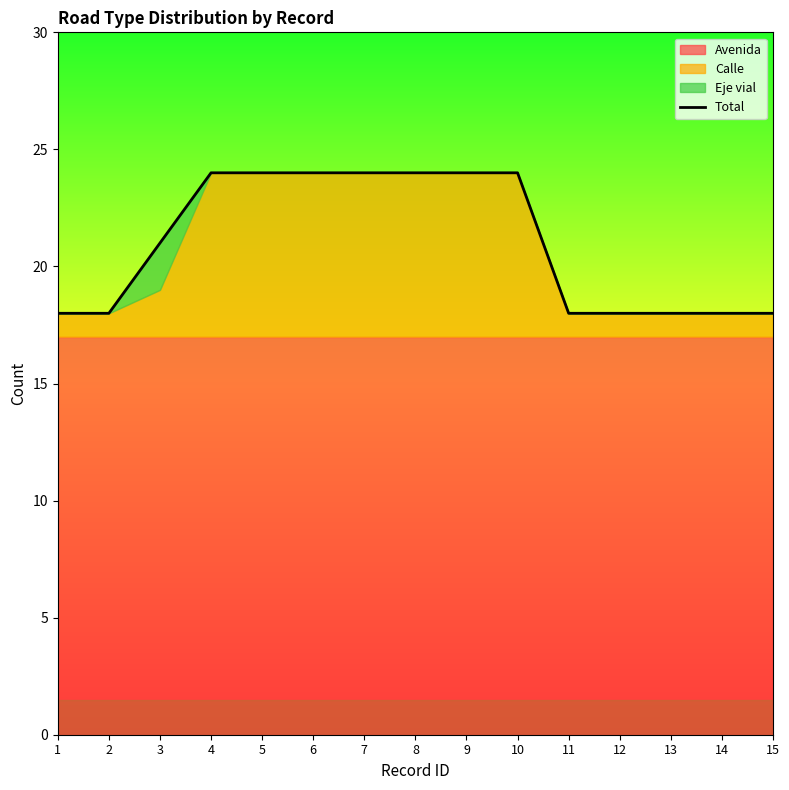

Rank the categories by value from lowest to highest.

1, 2, 11, 12, 13, 14, 15, 3, 4, 5, 6, 7, 8, 9, 10